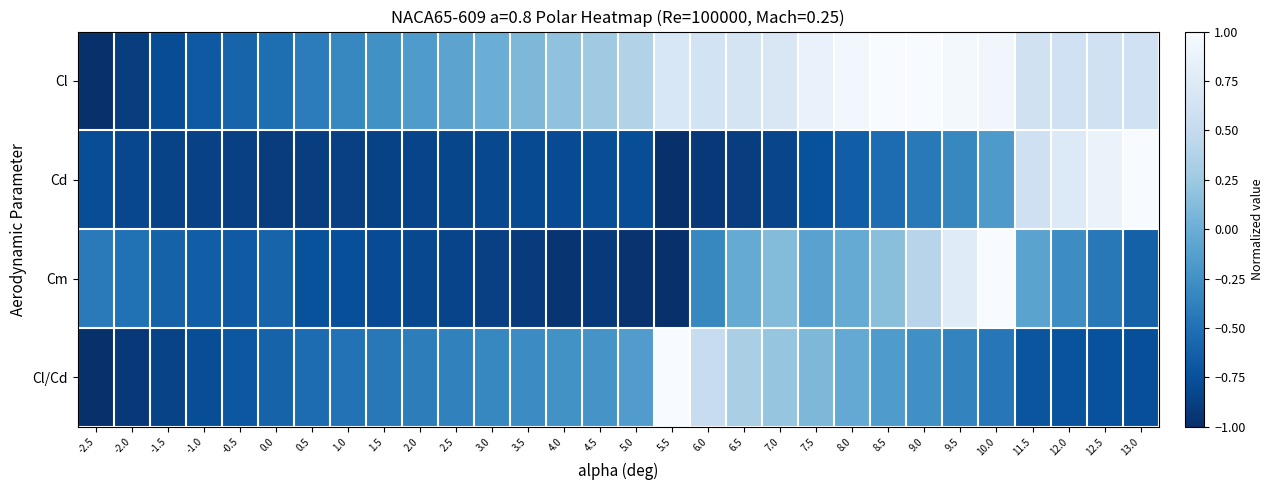

Which series has the largest total across all categories?

Cl